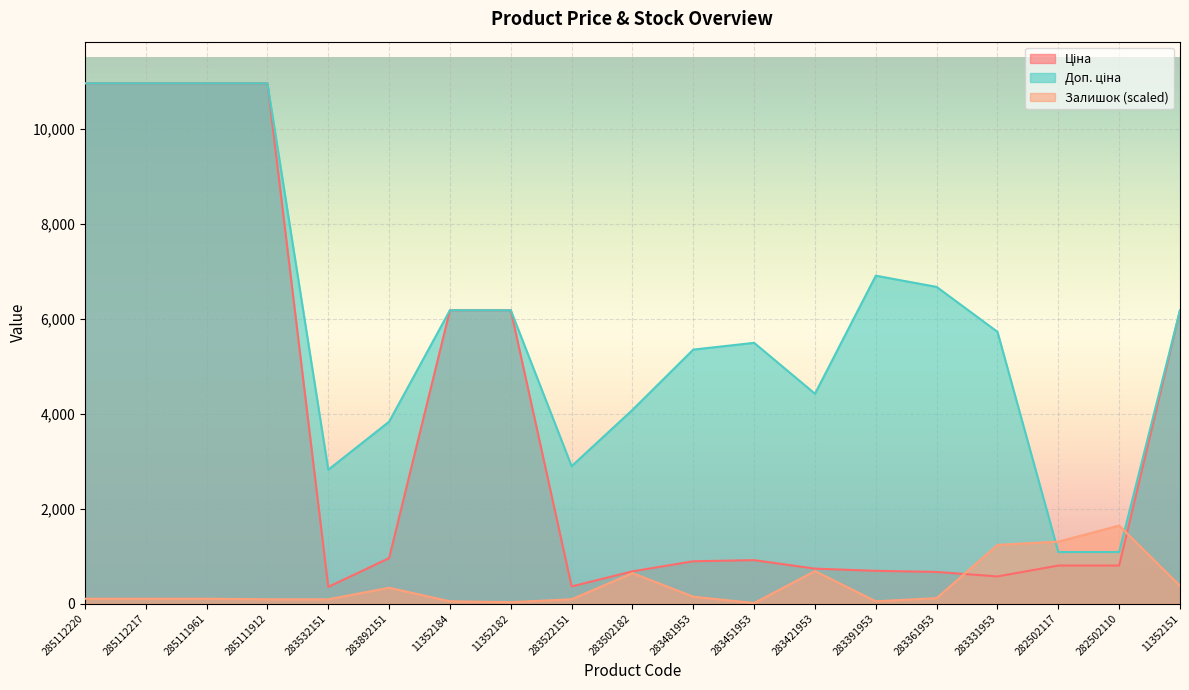

What is the label of the 17th point from the left?

282502117